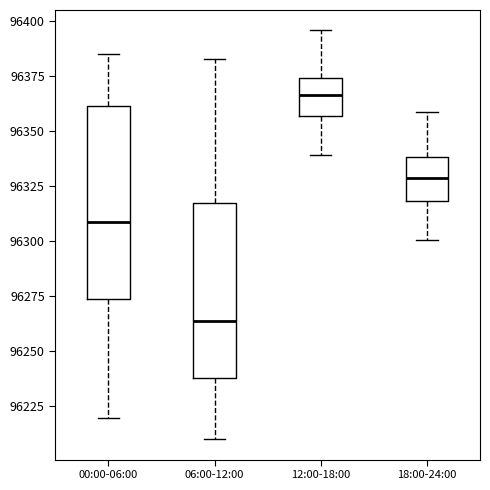

Where does the upper whisker of the box for 00:00-06:00 end on the y-axis? The values are not printed on the chart, so give them approximately, as read against the axis.

96385